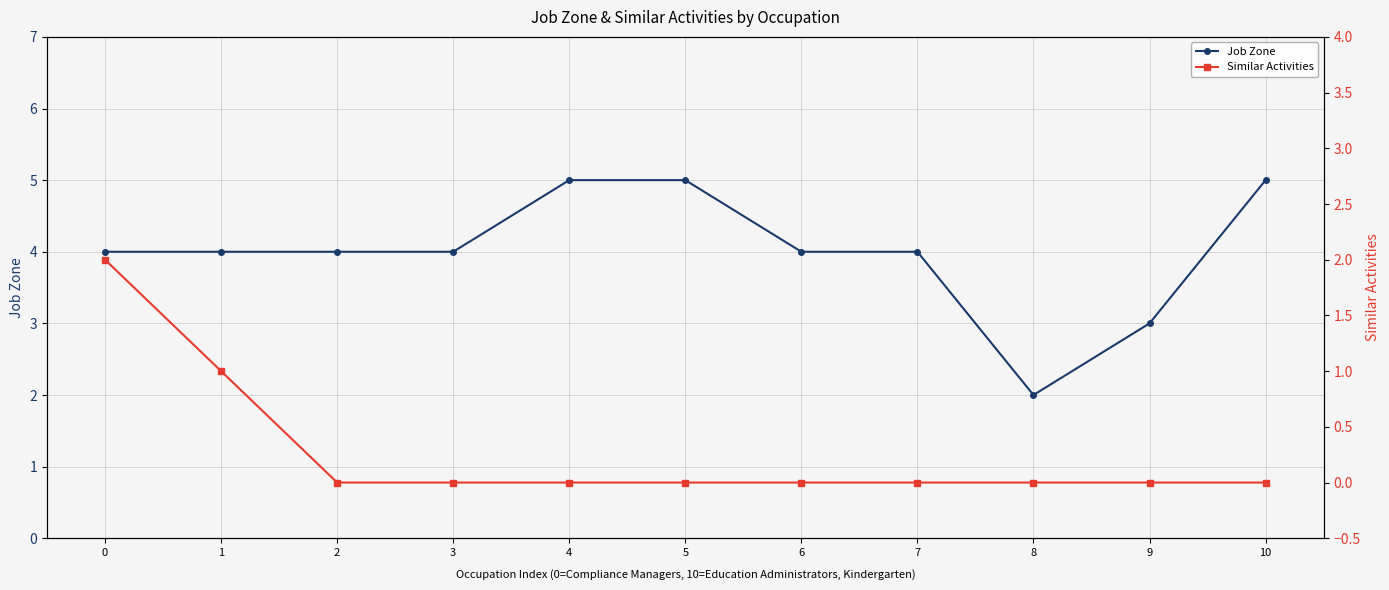

What is the difference between the maximum and minimum values in the Job Zone series?

3